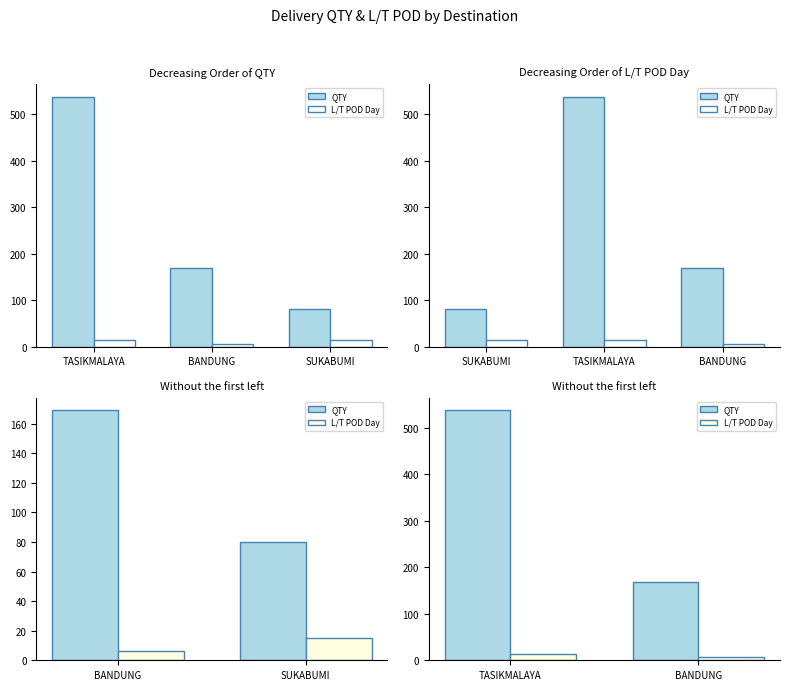

At which label is L/T POD Day closest to 10?

TASIKMALAYA